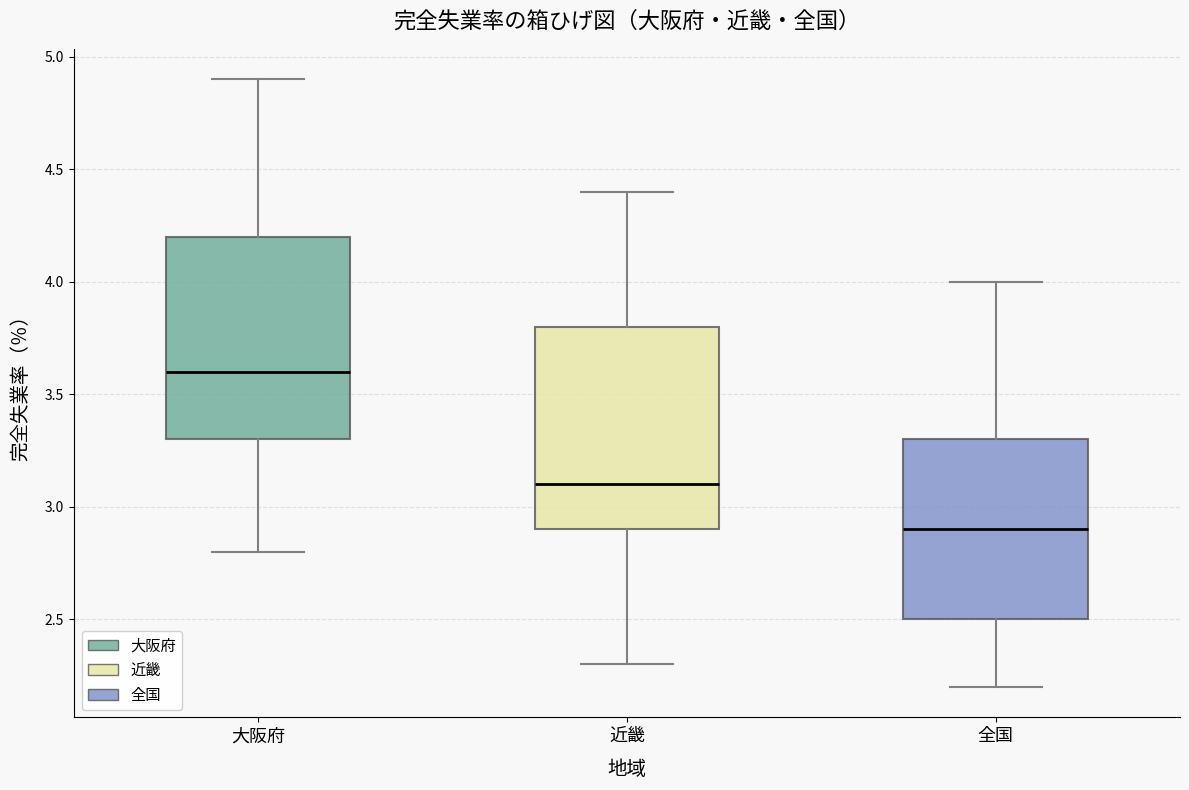

Where is the upper edge of the box for 近畿 on the y-axis? The values are not printed on the chart, so give them approximately, as read against the axis.

3.8